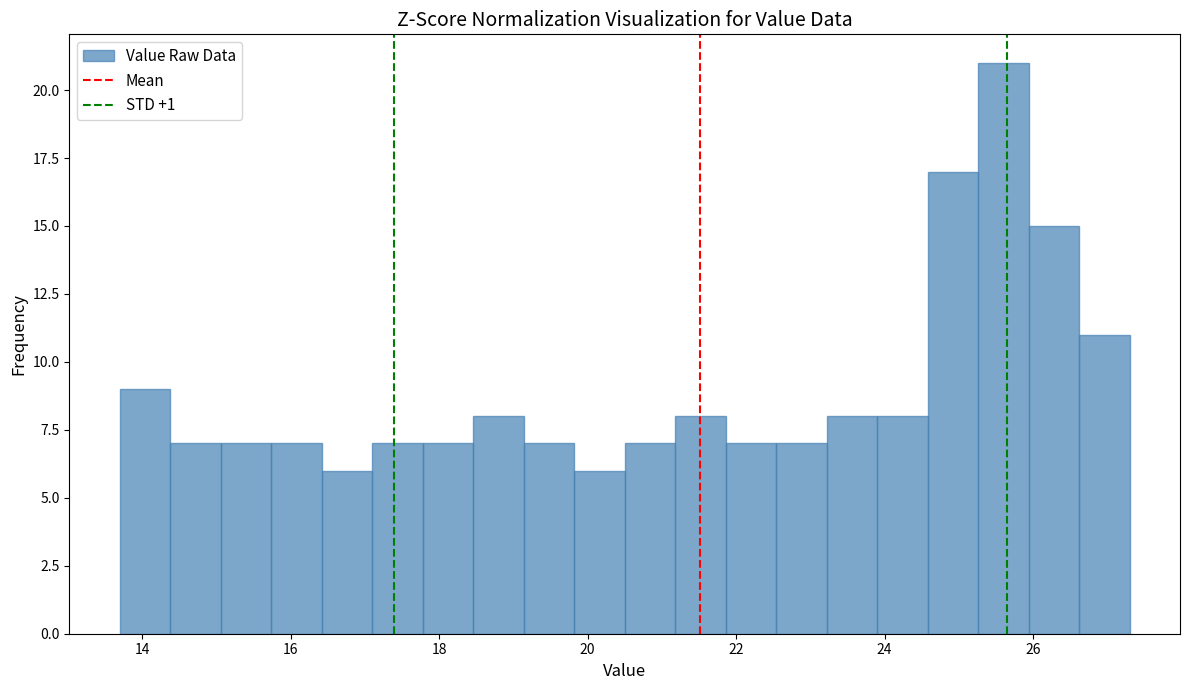

Around what value on the x-axis is the tallest bar? Give the approximate position of its centre, as read against the axis.

25.6